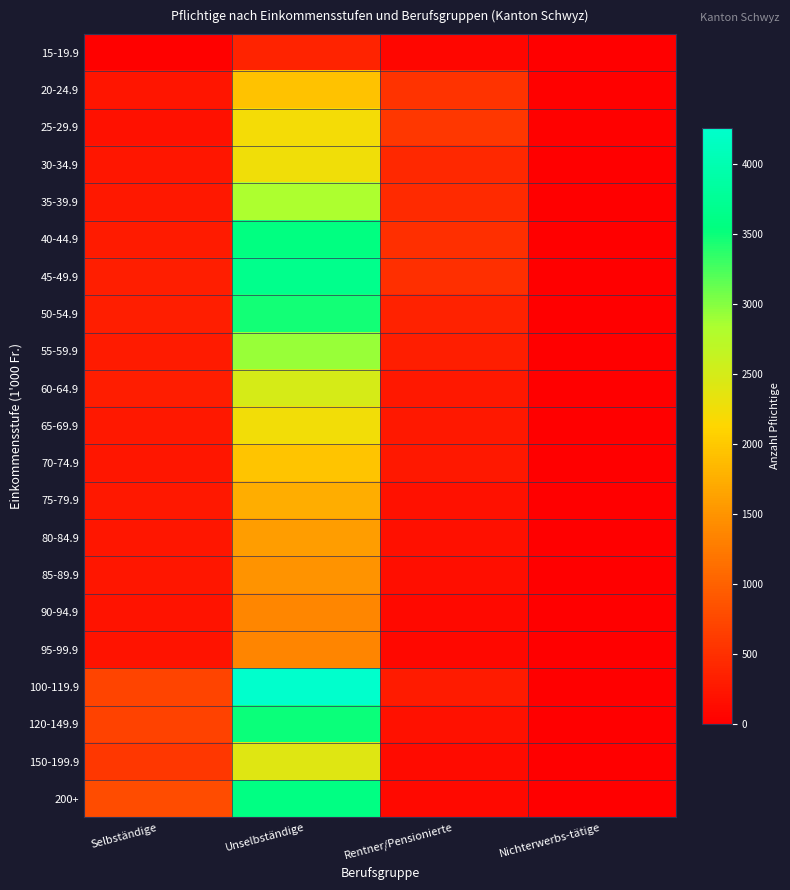

What is the difference between the highest and lowest values at Rentner/Pensionierte?

492